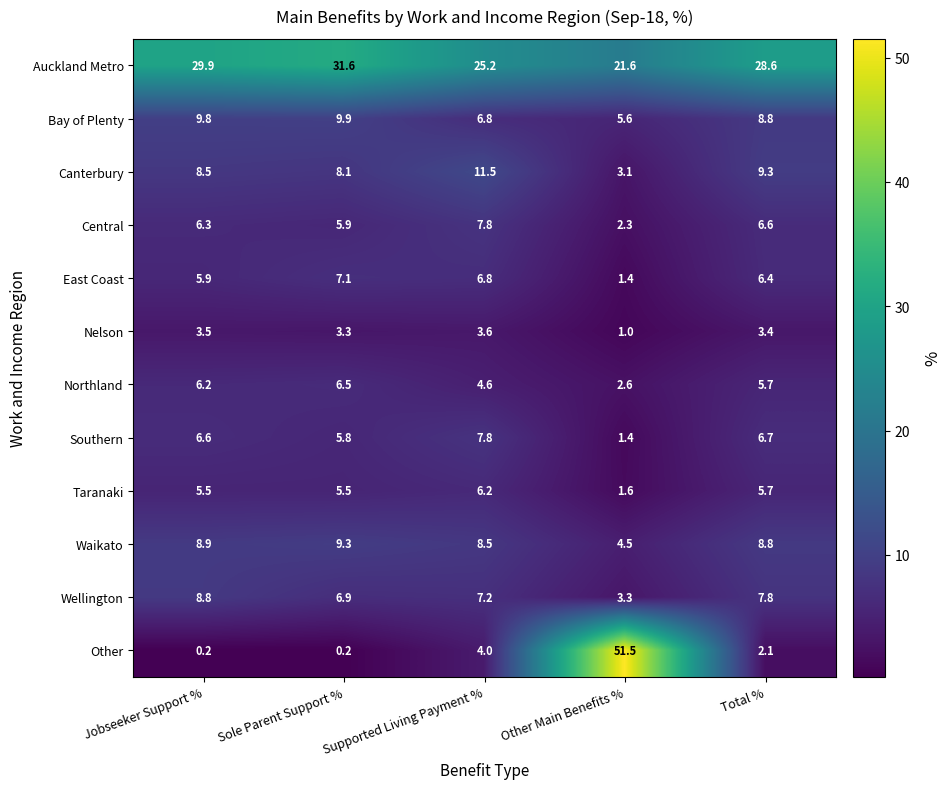

What is the total value across all series at Total %?

99.9